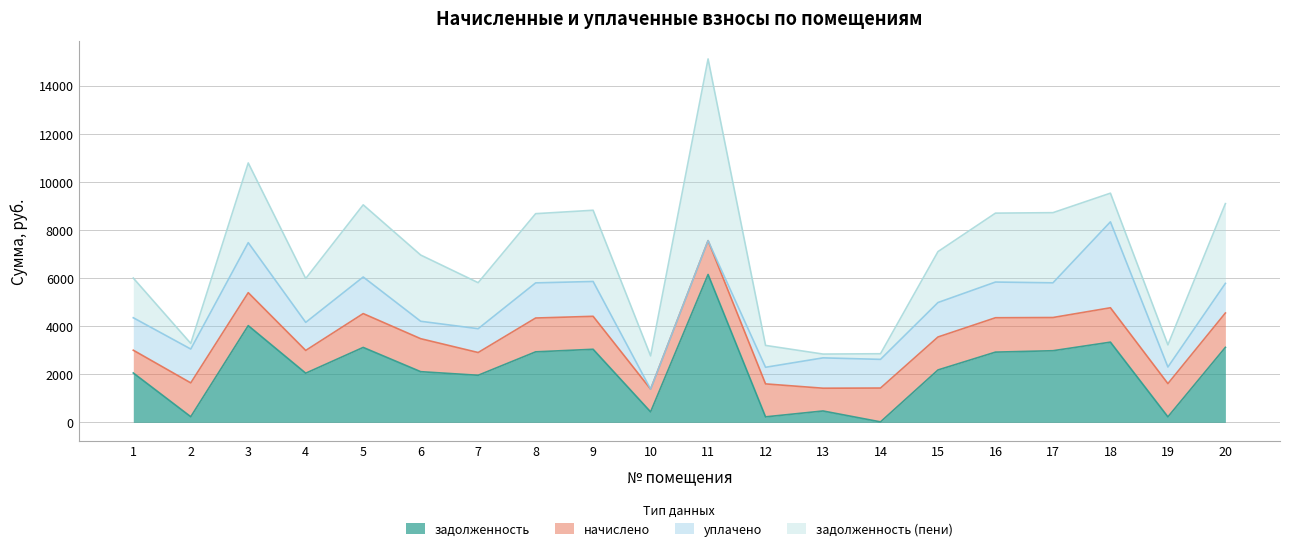

Reading left to right, what are all the values shown in this chart?

задолженность: 1=2052.6	2=234.4	3=4020.4	4=2043.3	5=3114.4	6=2106.7	7=1956.7	8=2930.7	9=3037.4	10=435.5	11=6146.8	12=228.4	13=473.0	14=19.9	15=2178.0	16=2919.2	17=2977.6	18=3334.0	19=230.0	20=3116.5
начислено: 1=946.1	2=1406.2	3=1370.5	4=946.1	5=1406.2	6=1370.5	7=946.1	8=1406.2	9=1370.5	10=946.1	11=1406.2	12=1370.5	13=946.1	14=1406.2	15=1370.5	16=1428.8	17=1380.2	18=1428.8	19=1380.2	20=1428.8
уплачено: 1=1349.6	2=1406.2	3=2078.6	4=1166.2	5=1521.1	6=724.0	7=990.5	8=1460.1	9=1447.6	10=0.0	11=0.0	12=690.2	13=1261.4	14=1191.7	15=1432.4	16=1483.8	17=1441.9	18=3572.1	19=690.2	20=1230.8
задолженность (пени): 1=1649.0	2=234.4	3=3312.3	4=1823.2	5=2999.5	6=2753.3	7=1912.2	8=2876.7	9=2960.4	10=1381.5	11=7552.9	12=908.7	13=157.7	14=234.4	15=2116.1	16=2864.3	17=2915.9	18=1190.7	19=920.0	20=3314.5